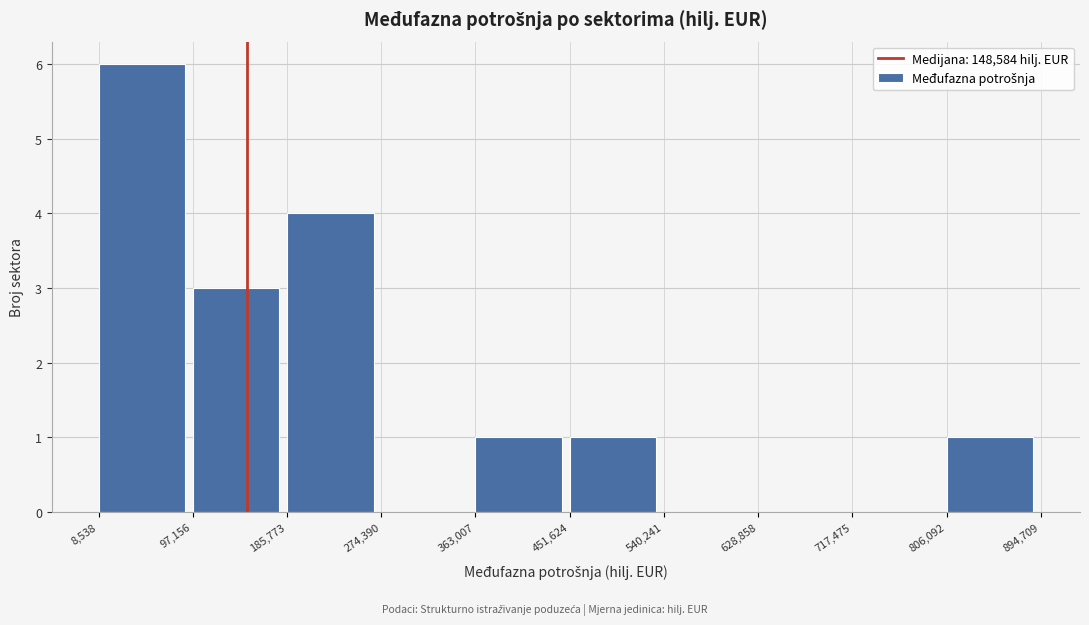

Reading left to right, transcribe this chart: for each bar, give the range it covers on the x-axis and its height. The values are not printed on the chart, so give them approximately, as read against the axis.

8,538 to 97,156: 6
97,156 to 185,773: 3
185,773 to 274,390: 4
274,390 to 363,007: 0
363,007 to 451,624: 1
451,624 to 540,241: 1
540,241 to 628,858: 0
628,858 to 717,475: 0
717,475 to 806,092: 0
806,092 to 894,709: 1